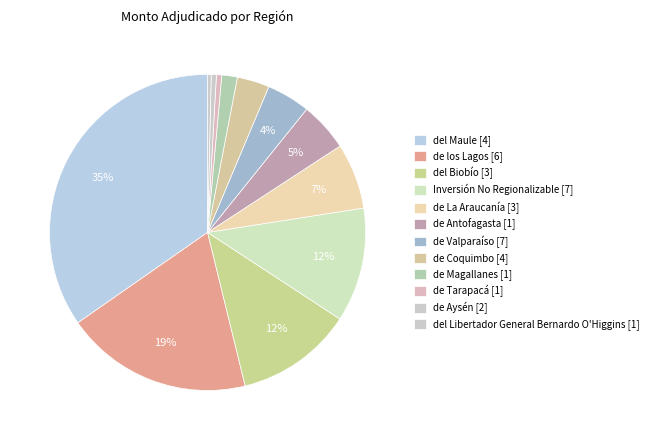

How many segments does this pie chart have?

12